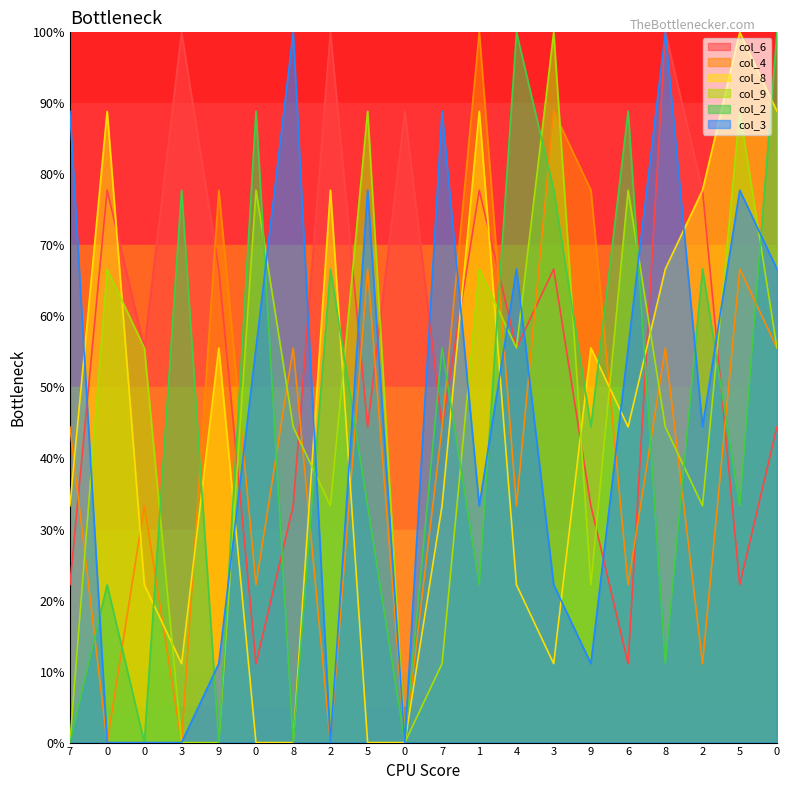

True or false: col_2 has more than 1 interior local peaks.

True